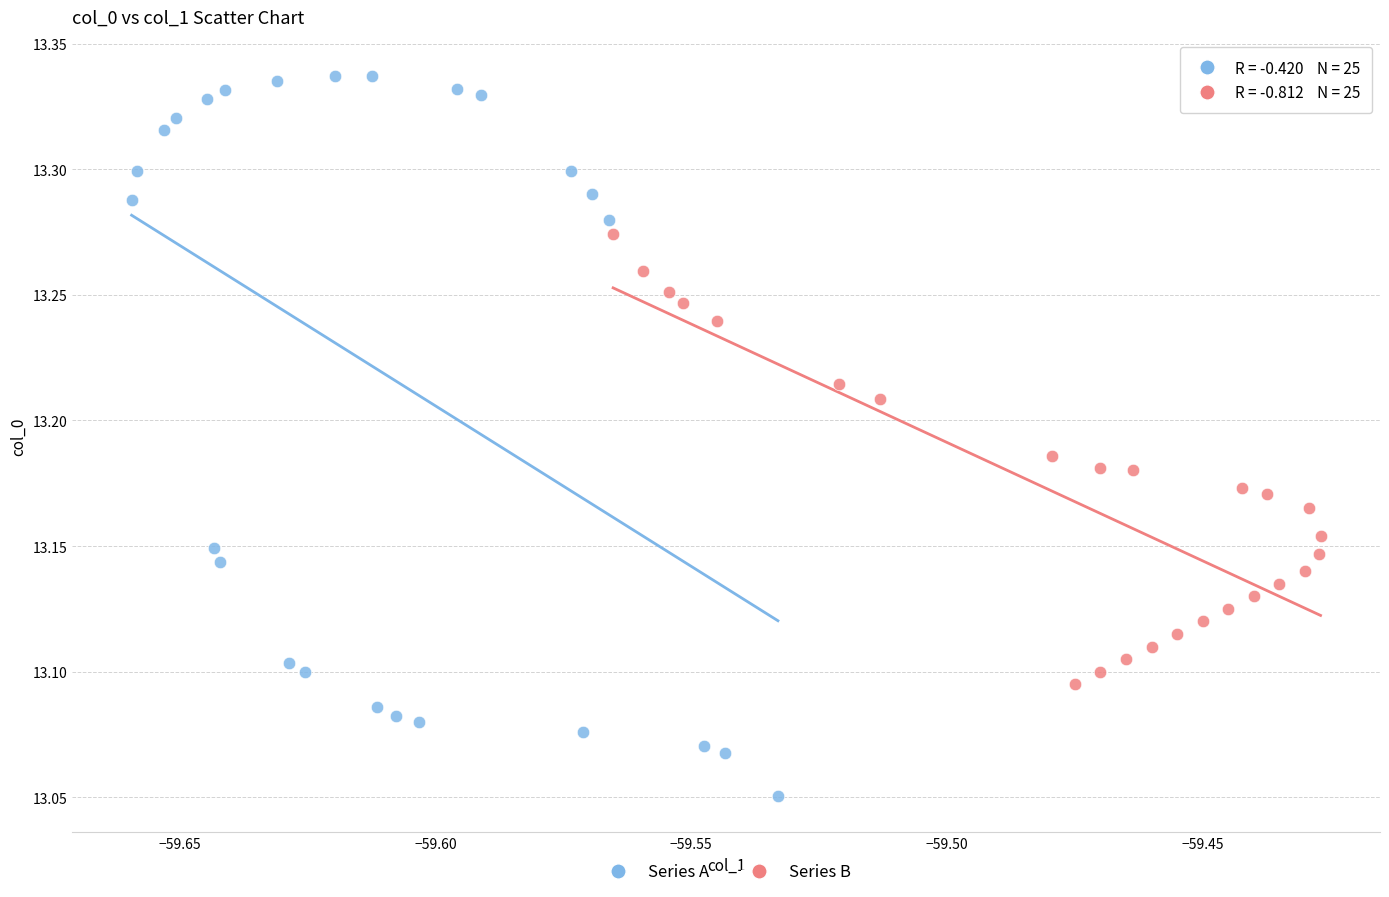

Which series has the widest spread of Y values?

Series A